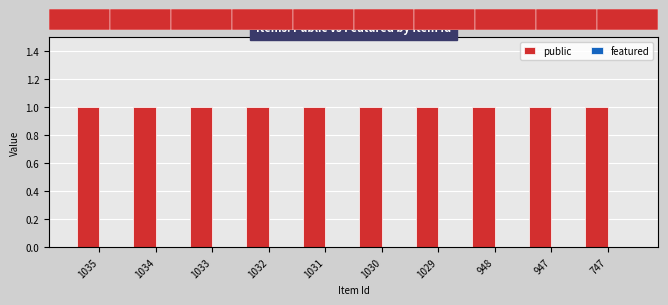

Which category has the lowest value in the featured series?

1035